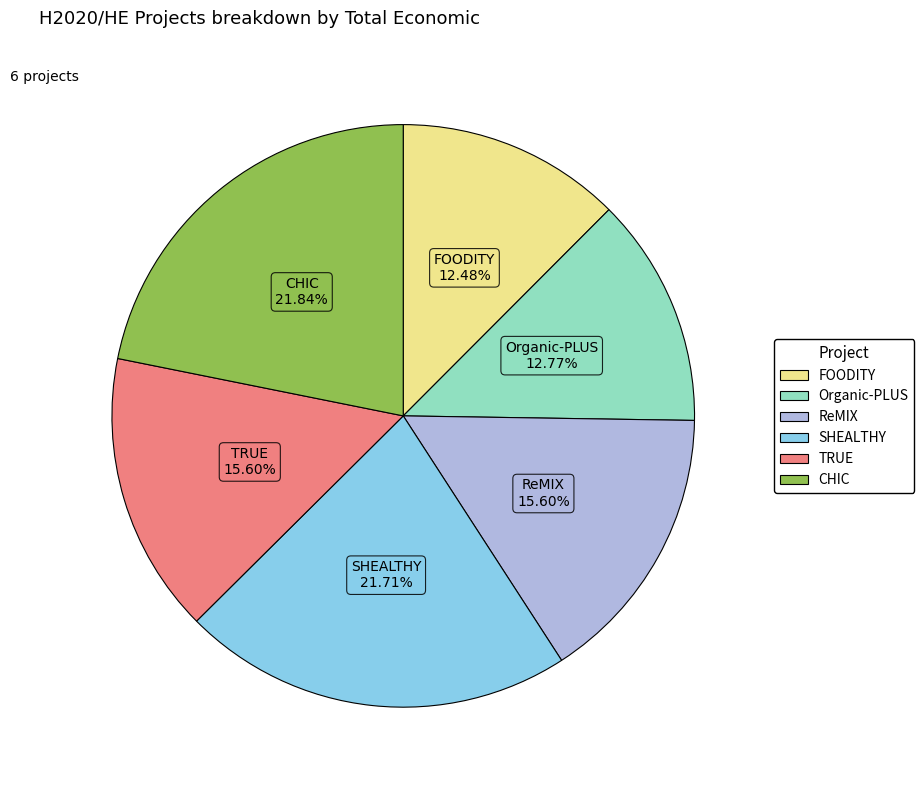

Do CHIC and TRUE together represent more than half of the pie?

No